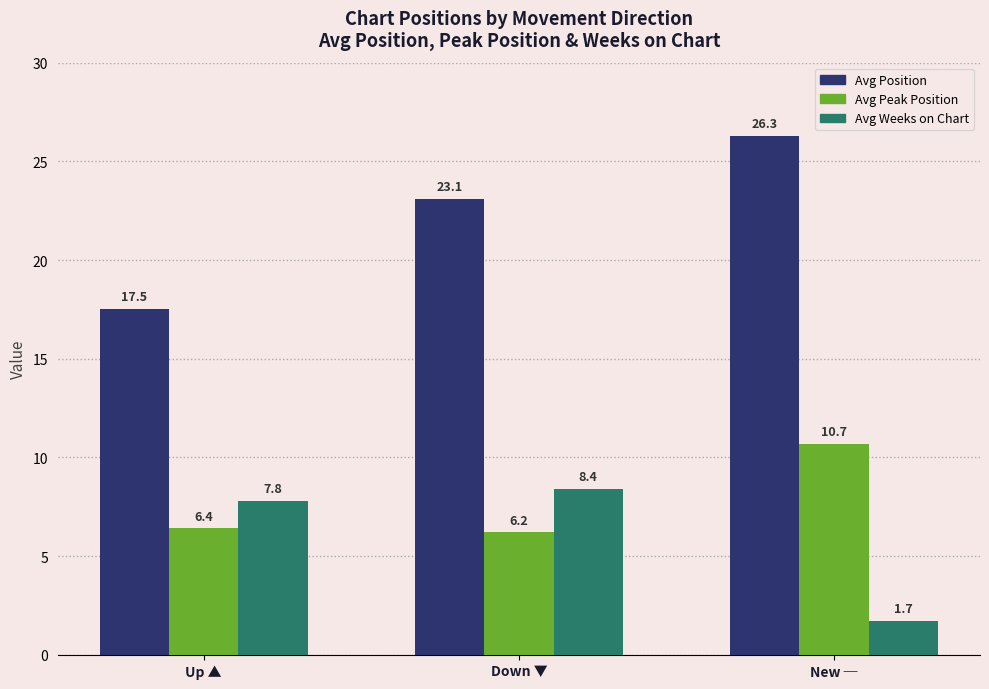

What is the minimum value shown in the chart?

1.7